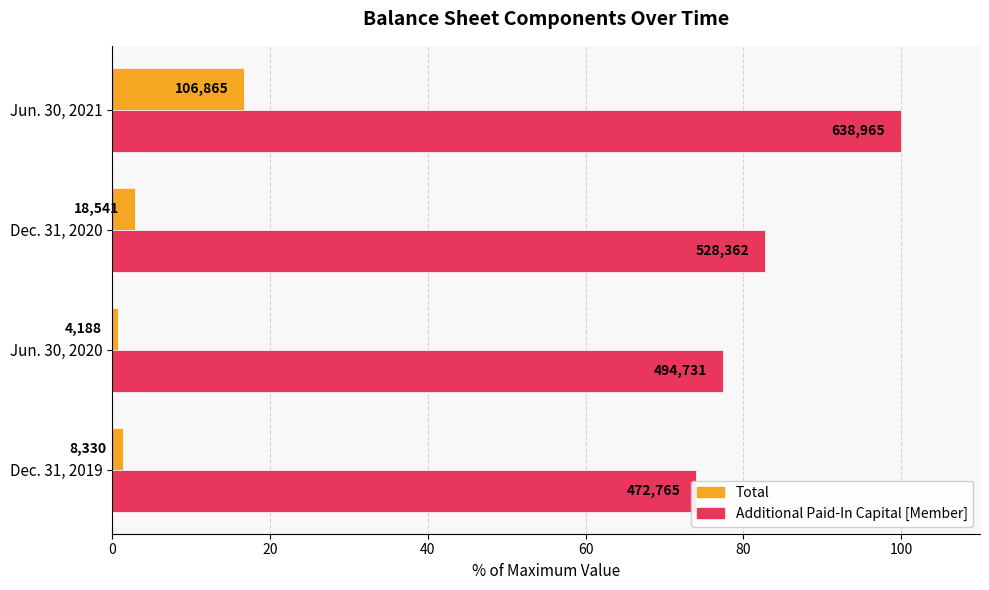

Rank the series at Jun. 30, 2020 from highest to lowest value.

Additional Paid-In Capital [Member], Total